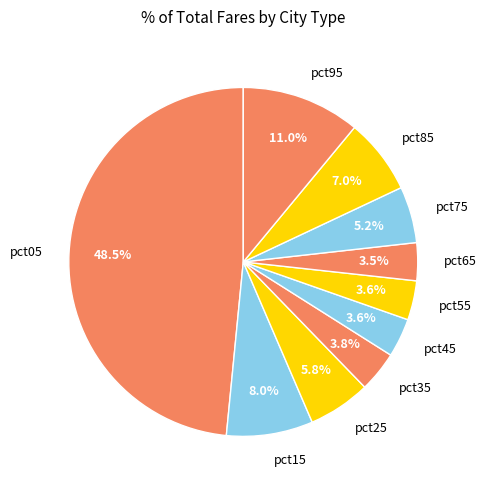

What is the largest slice in the pie chart?

pct05